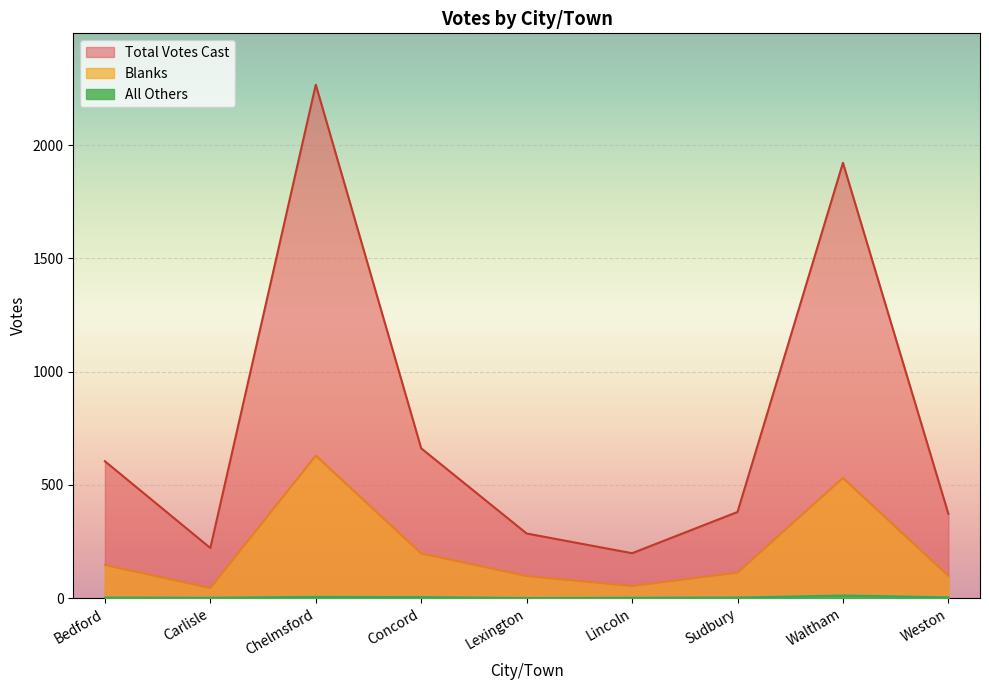

Which category has the lowest value in the Blanks series?

Carlisle